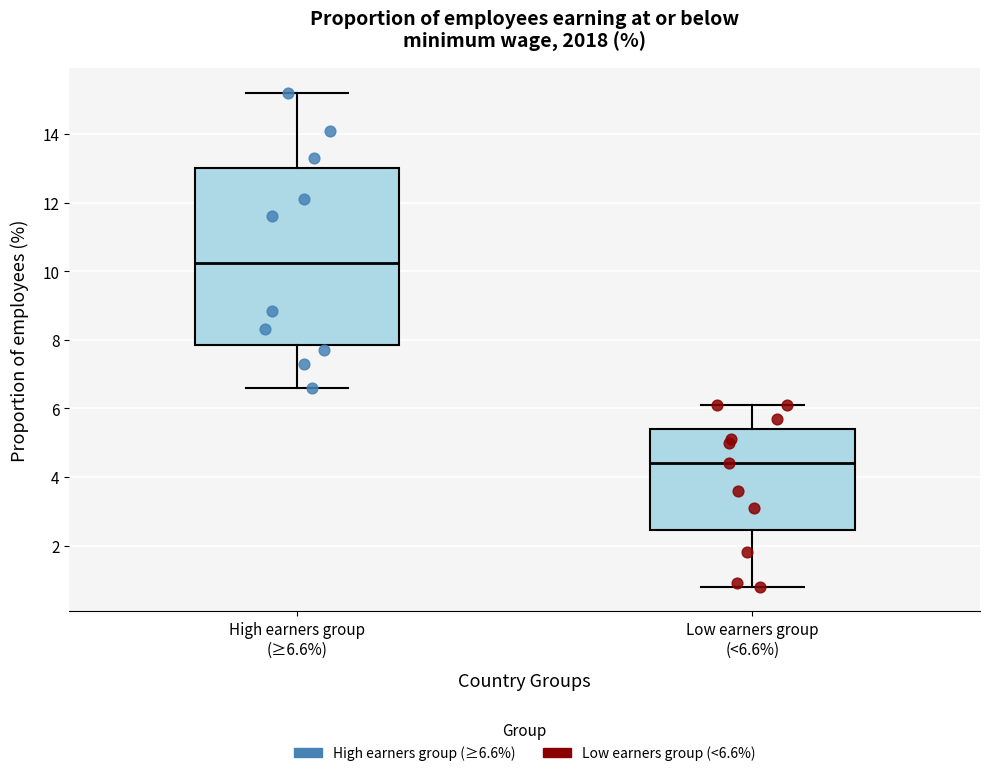

Reading left to right, transcribe this box plot: for each box, give where its median line is, the range the box spans, and where its two whiskers end, as read against the y-axis. The values are not printed on the chart, so give them approximately, as read against the axis.

High earners group (≥6.6%): median 10.2, box 7.8 to 13.0, whiskers 6.6 to 15.2
Low earners group (<6.6%): median 4.4, box 2.4 to 5.4, whiskers 0.8 to 6.2